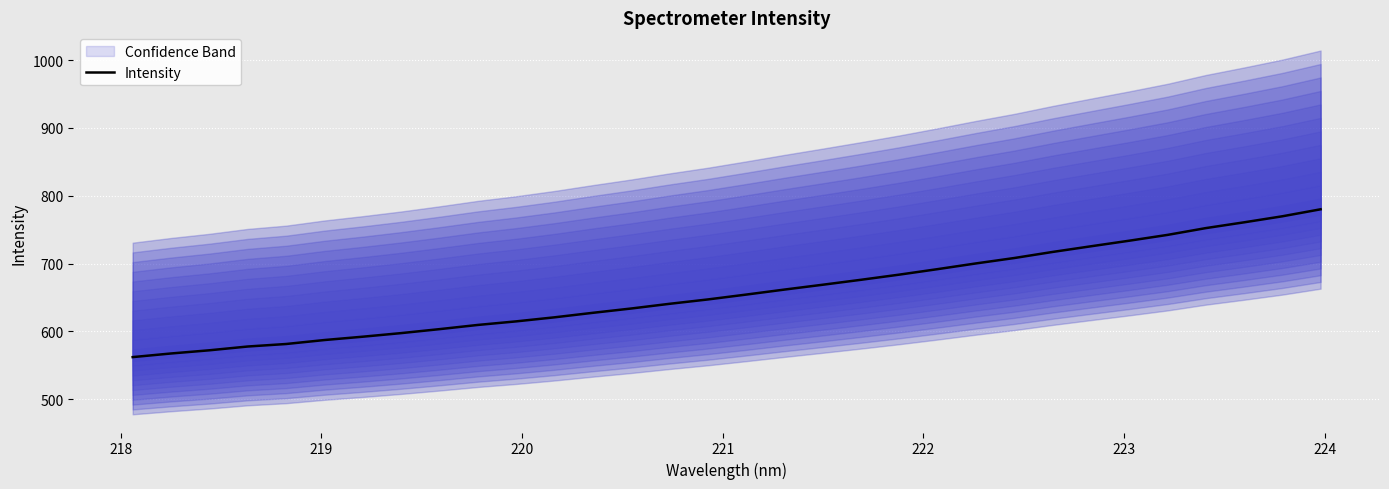

What is the lowest value of the Intensity series?

562.2